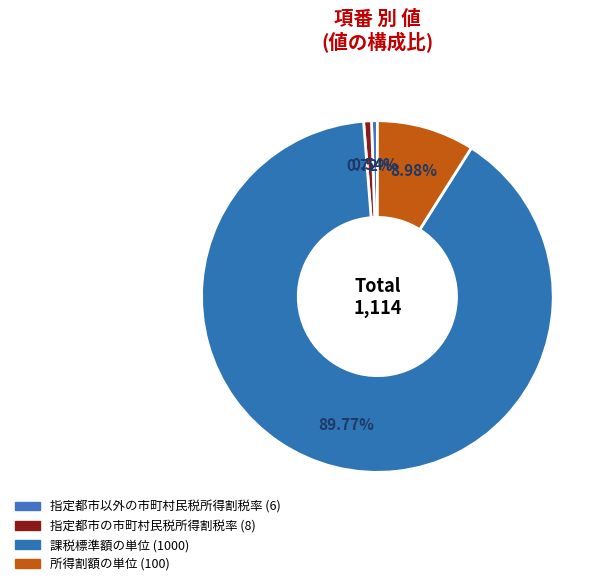

Count the number of slices in the pie.

4